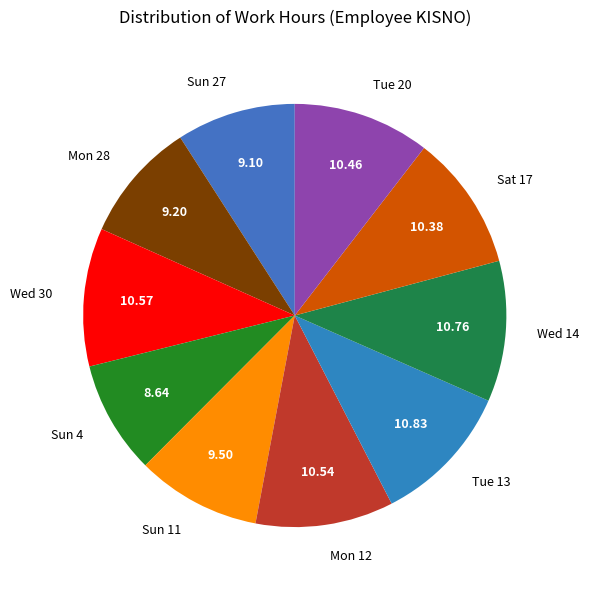

Which has a higher value, Sun 4 or Tue 20?

Tue 20